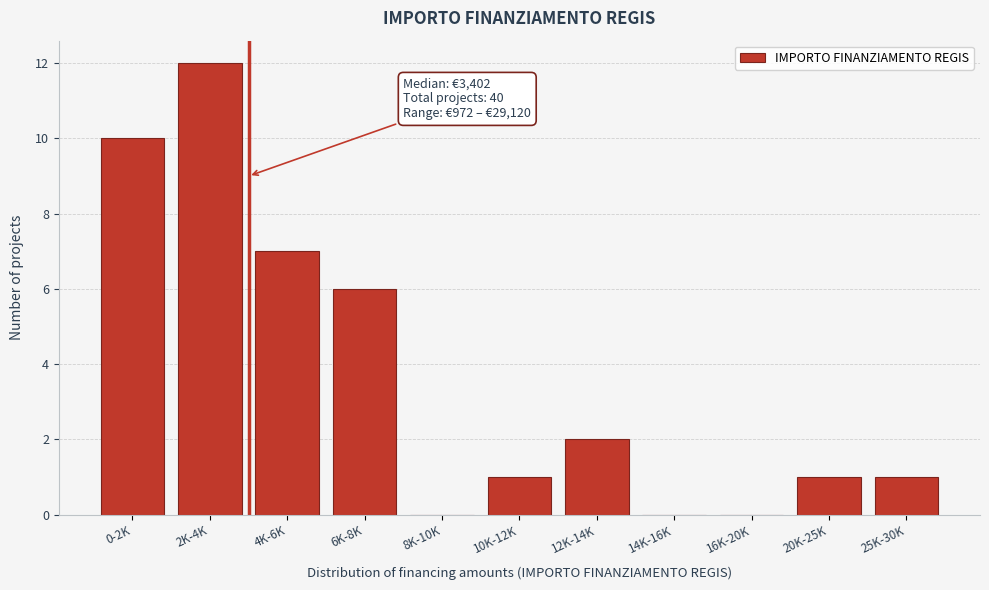

Reading left to right, list all the values displayed in this chart.

0-2K=10	2K-4K=12	4K-6K=7	6K-8K=6	8K-10K=0	10K-12K=1	12K-14K=2	14K-16K=0	16K-20K=0	20K-25K=1	25K-30K=1